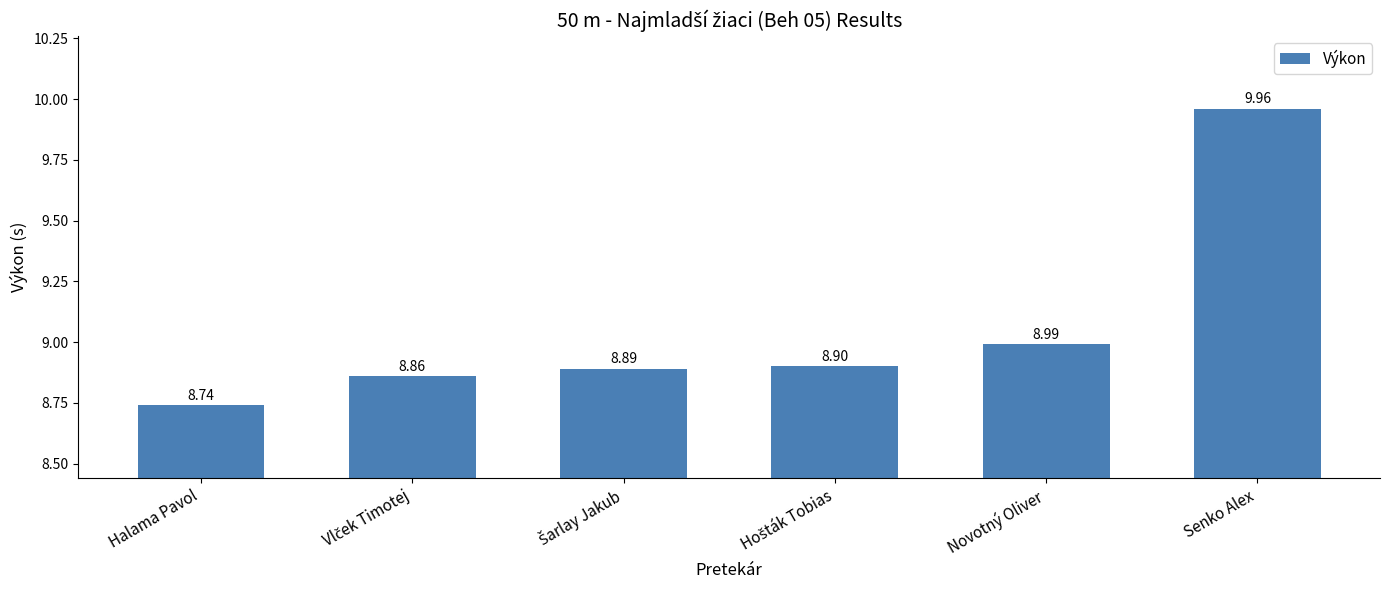

Which has a higher value, Halama Pavol or Senko Alex?

Senko Alex